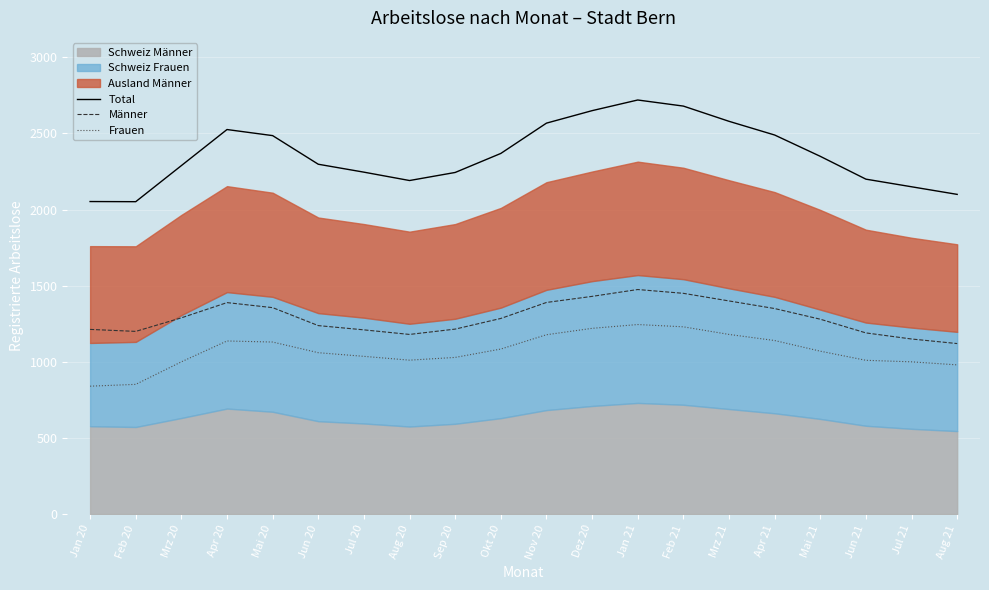

What is the average value of the Frauen series?

1072